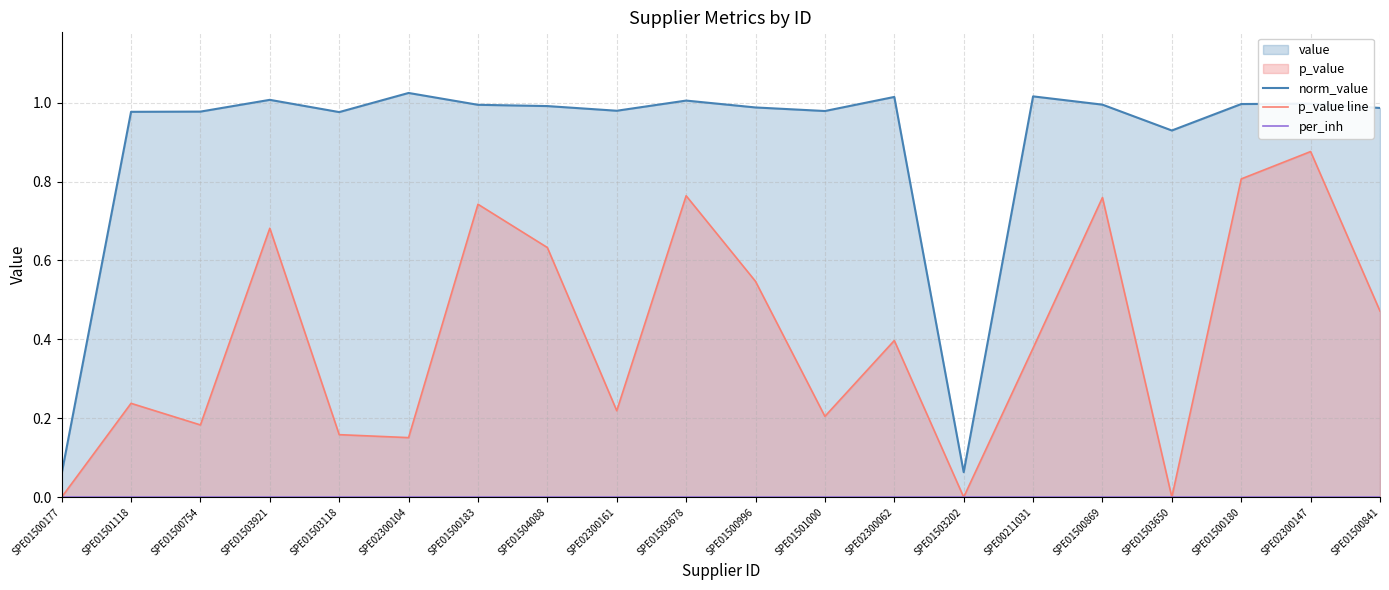

True or false: per_inh and norm_value cross at least once.

False